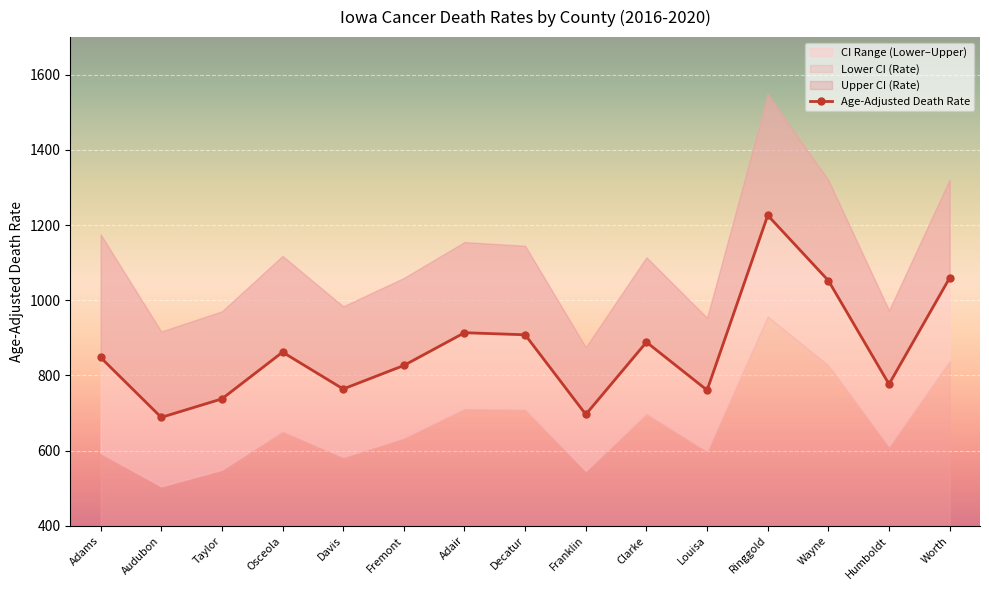

How many data points are less than 847?

7